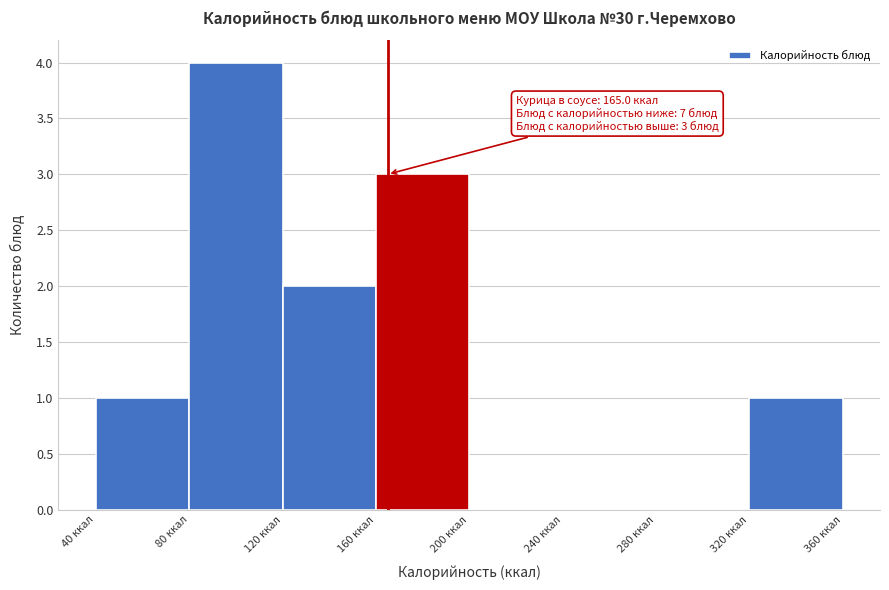

Which range on the x-axis has the tallest bar?

80 to 120